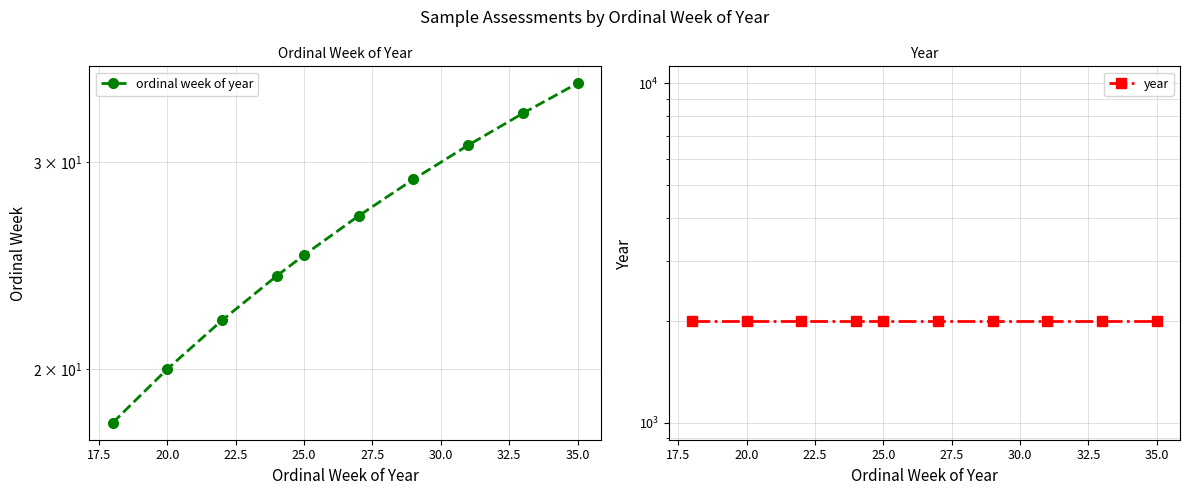

Read the ordinal week of year value at 25.0, to the nearest 10.

20